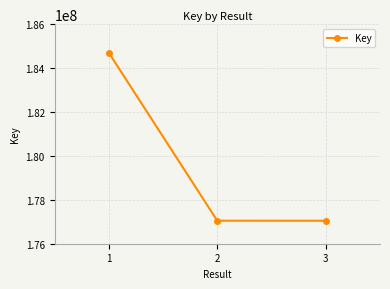

What is the value of the 2nd point from the left?

177048479